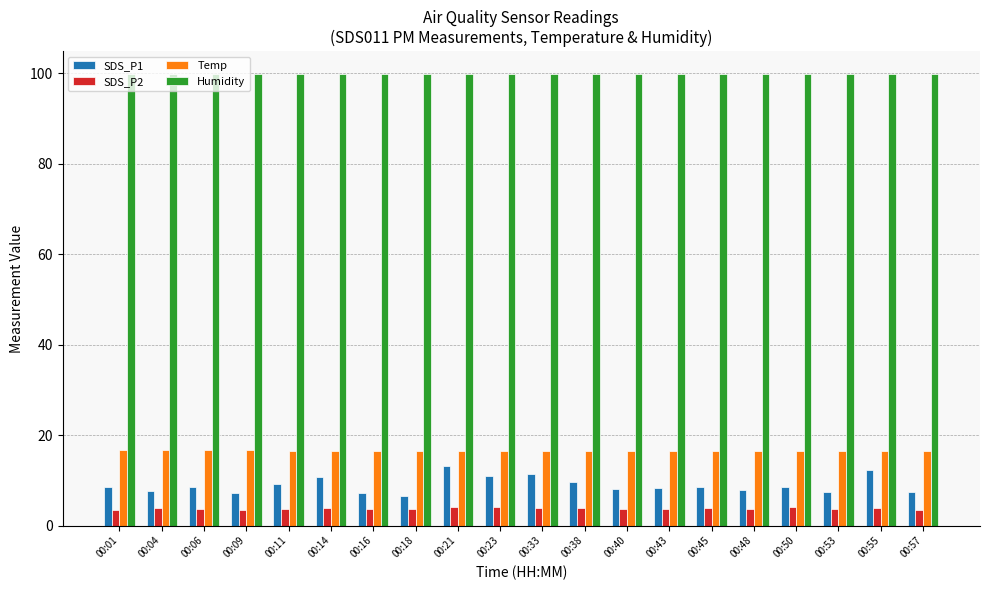

Rank the series at 00:55 from highest to lowest value.

Humidity, Temp, SDS_P1, SDS_P2